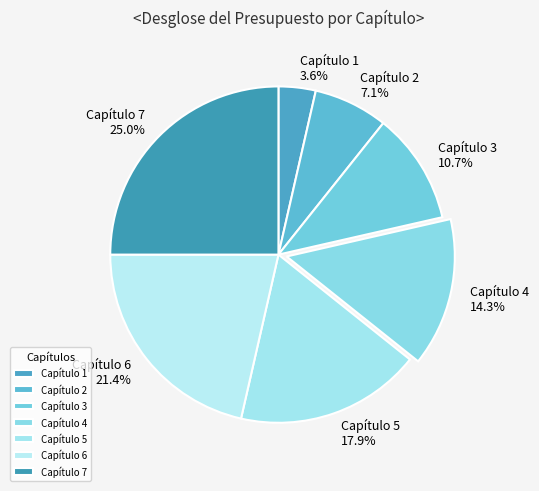

To the nearest percent, what is the combined percentage of Capítulo 4 and Capítulo 2?

21%